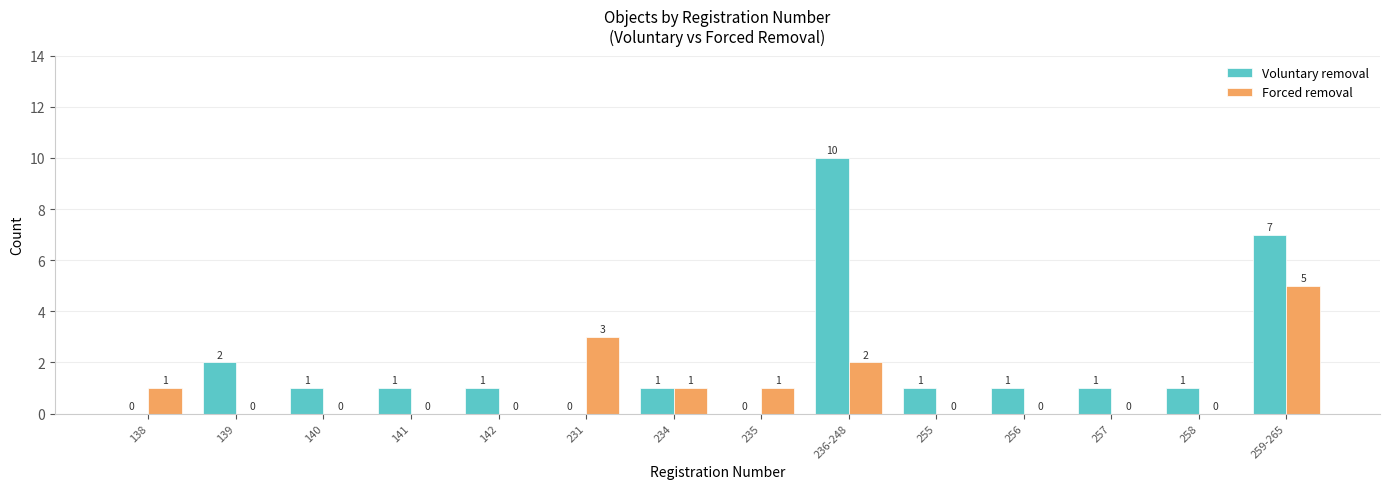

Which series has the largest range (max minus min)?

Voluntary removal